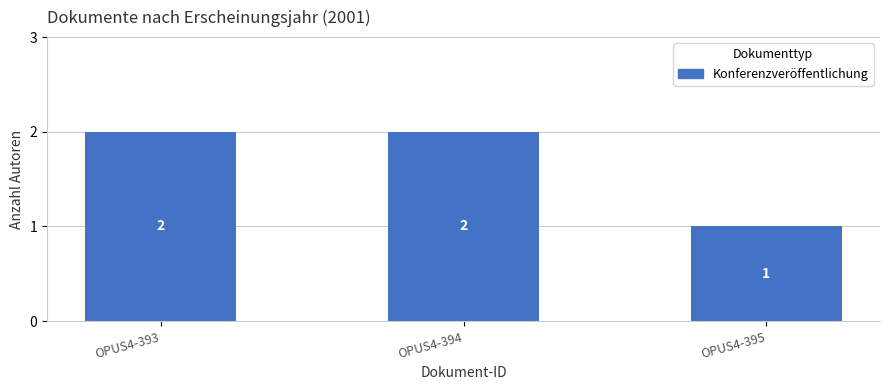

Does the chart contain any negative values?

No